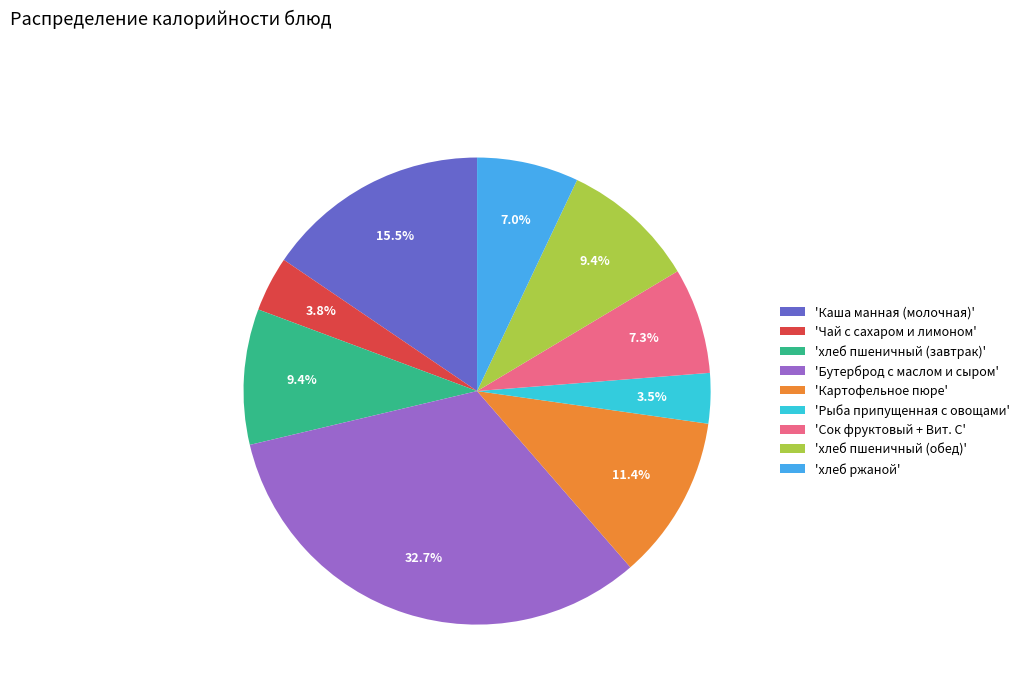

Between 'хлеб пшеничный (обед)' and 'Бутерброд с маслом и сыром', which is larger?

'Бутерброд с маслом и сыром'